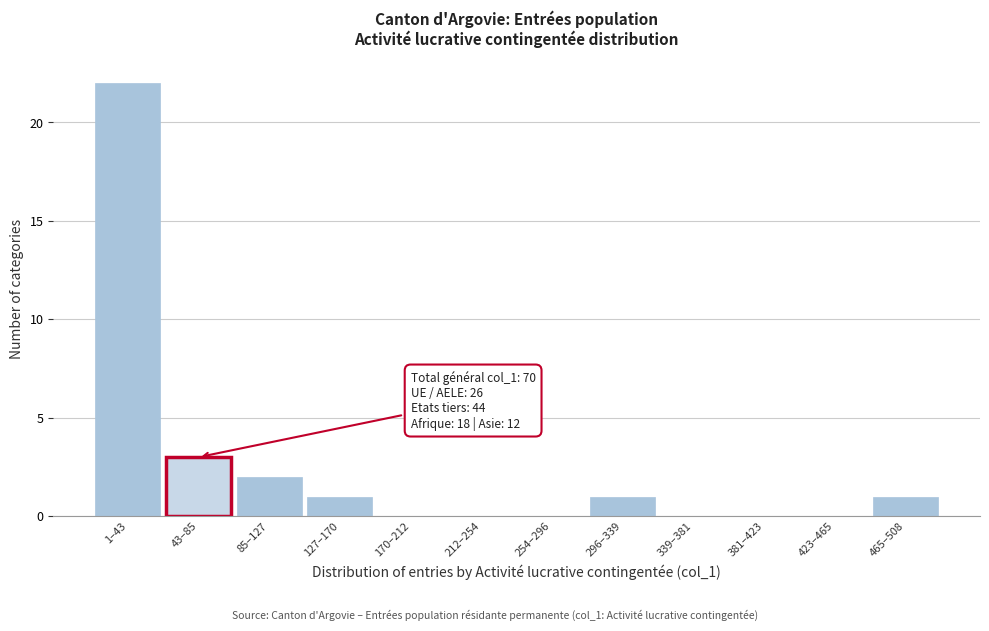

Reading right to left, list all the values displayed in this chart.

465–508=1	423–465=0	381–423=0	339–381=0	296–339=1	254–296=0	212–254=0	170–212=0	127–170=1	85–127=2	43–85=3	1–43=22